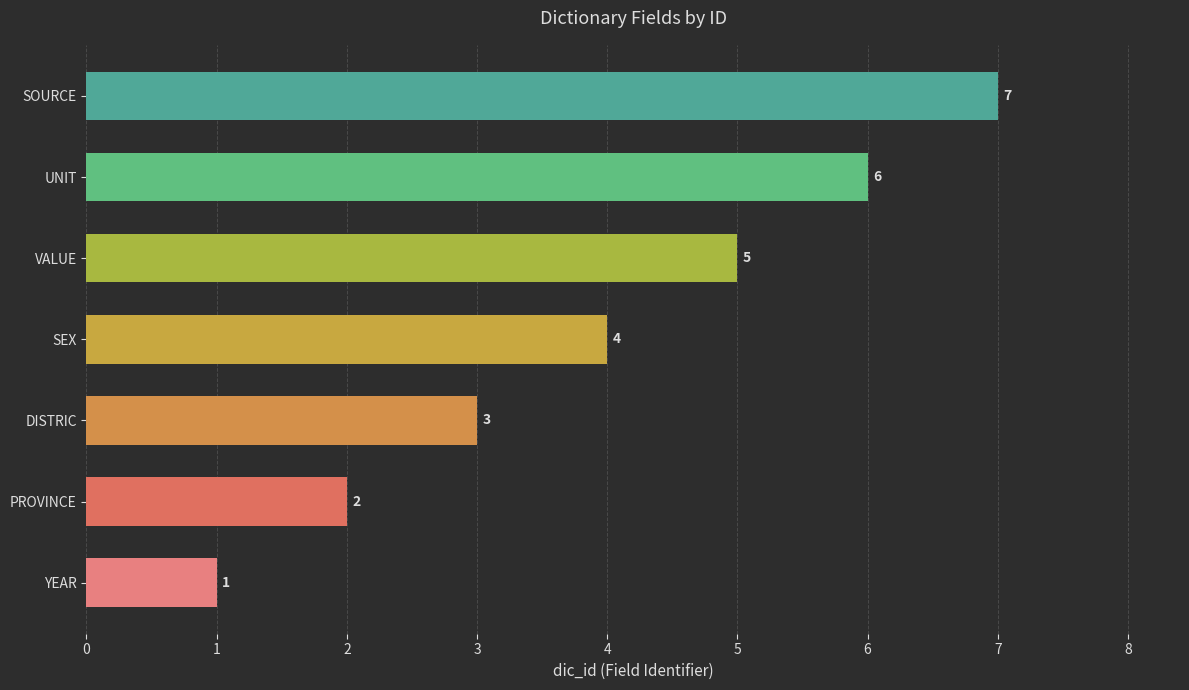

What is the difference between the maximum and second lowest values?

5